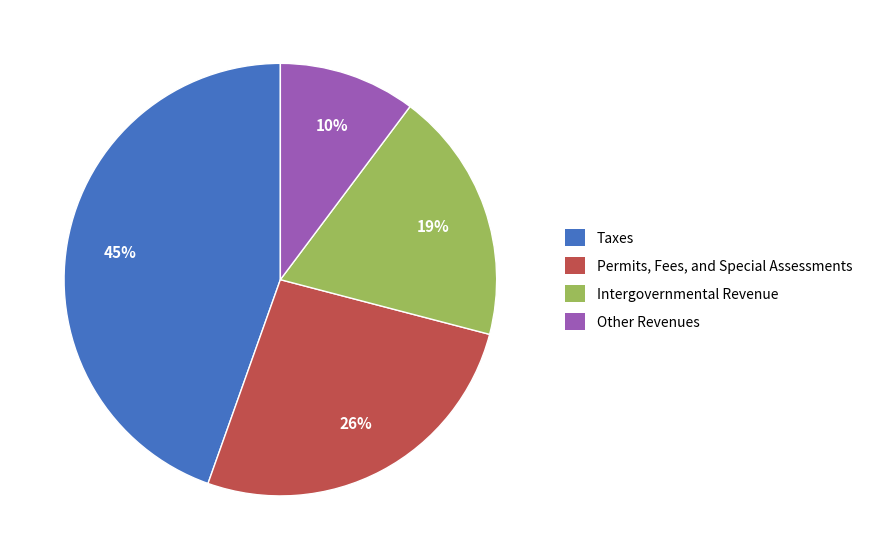

To the nearest percent, what is the average slice percentage?

25%